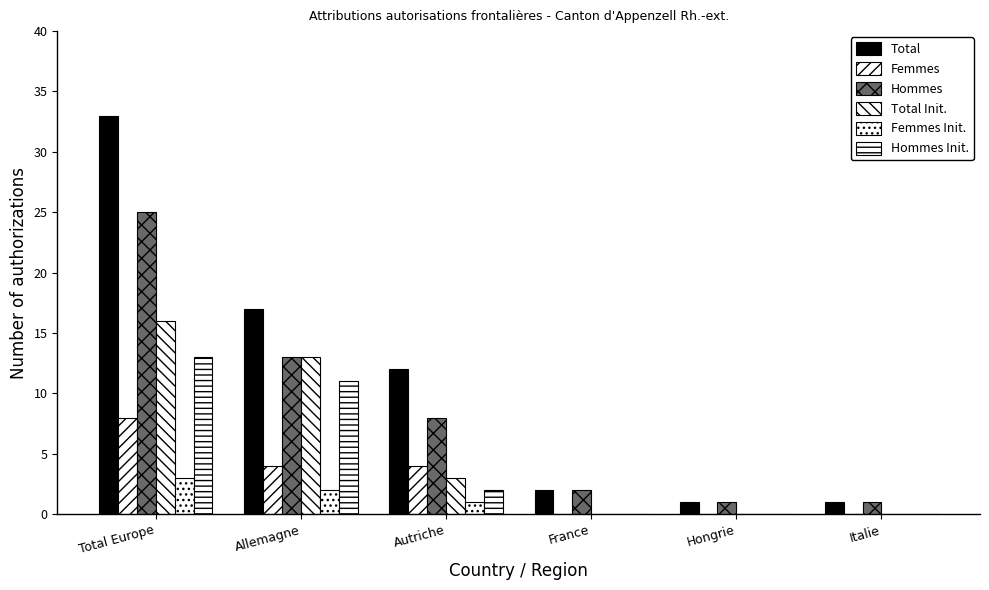

At which label does Hommes first exceed 8?

Total Europe